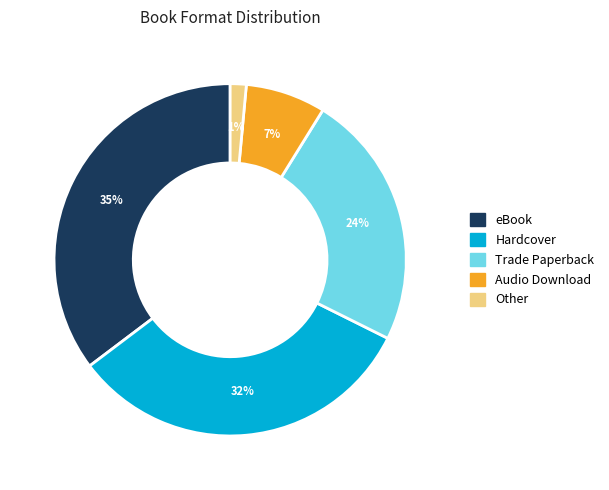

Which slice is the largest?

eBook